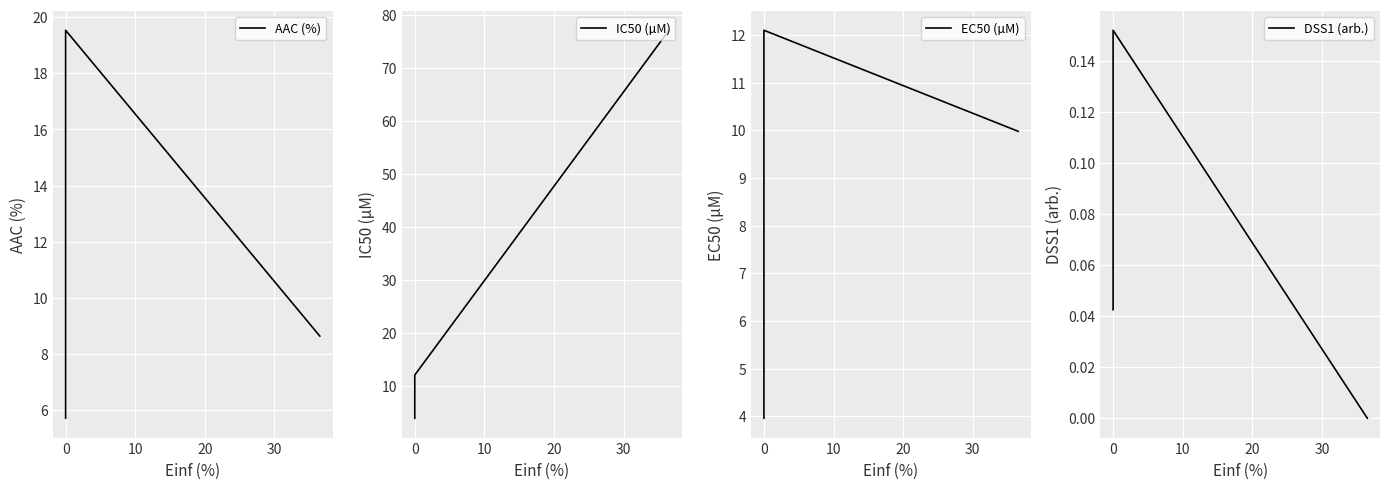

What is the lowest value of the IC50 (µM) series?

4.0